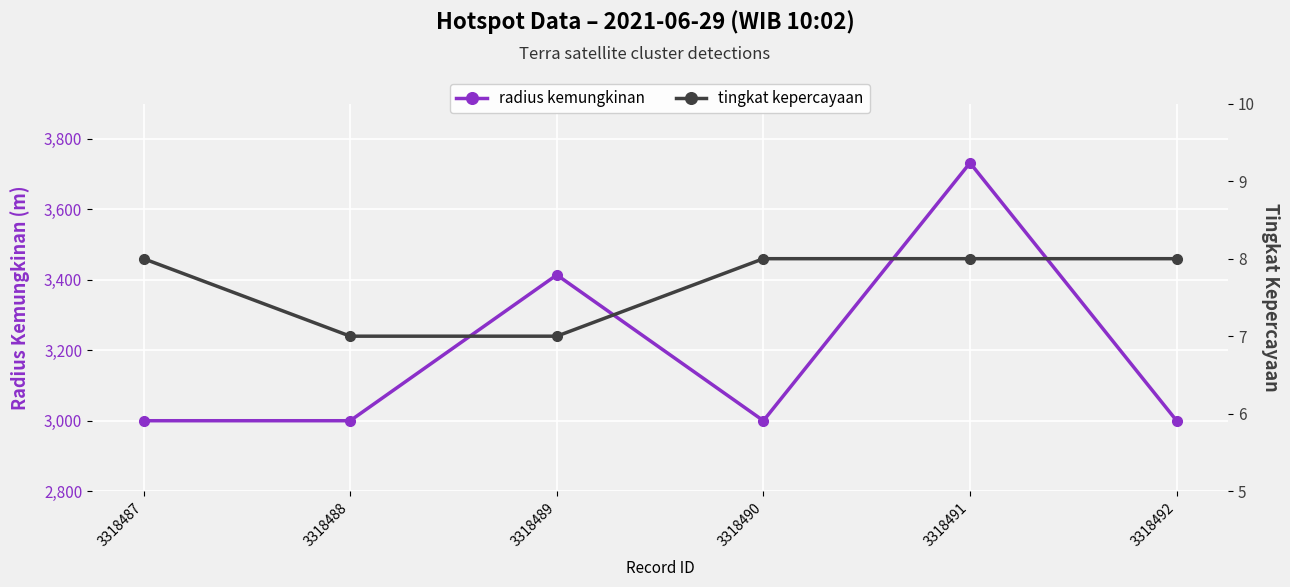

Count the number of categories in the chart.

6